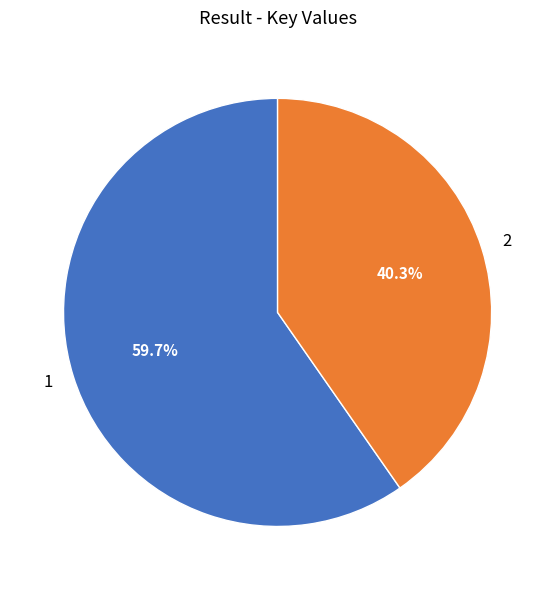

Rank the categories by value from highest to lowest.

1, 2